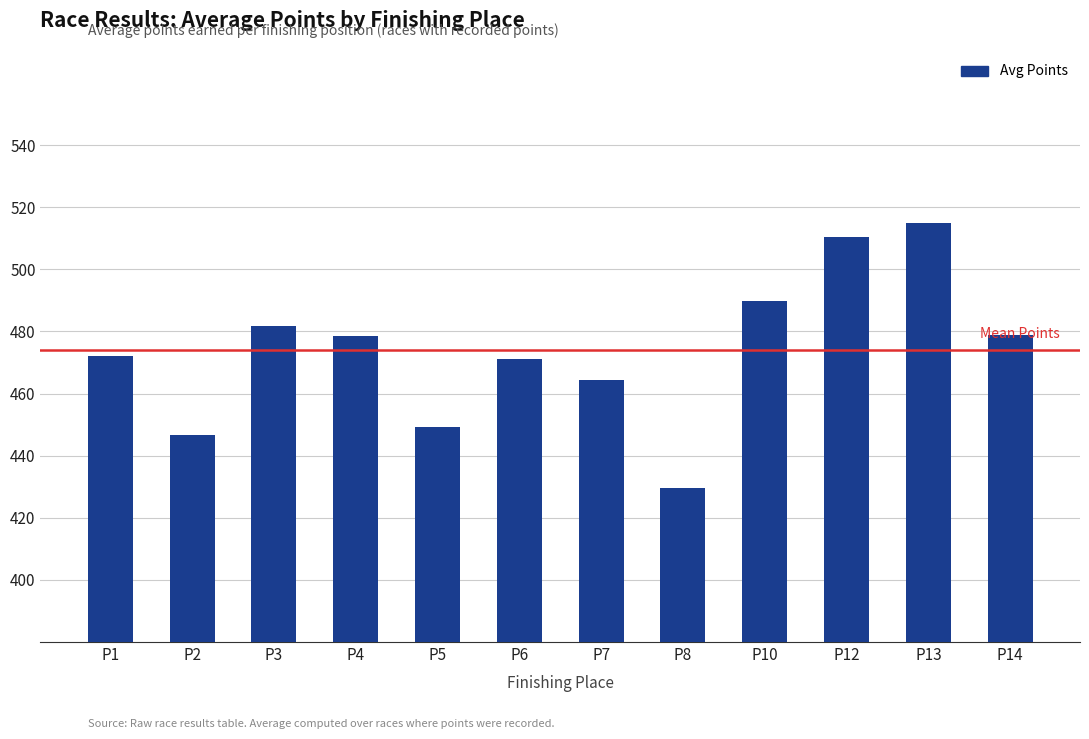

What is the ratio of the value at P1 to the value at P4?

1.0